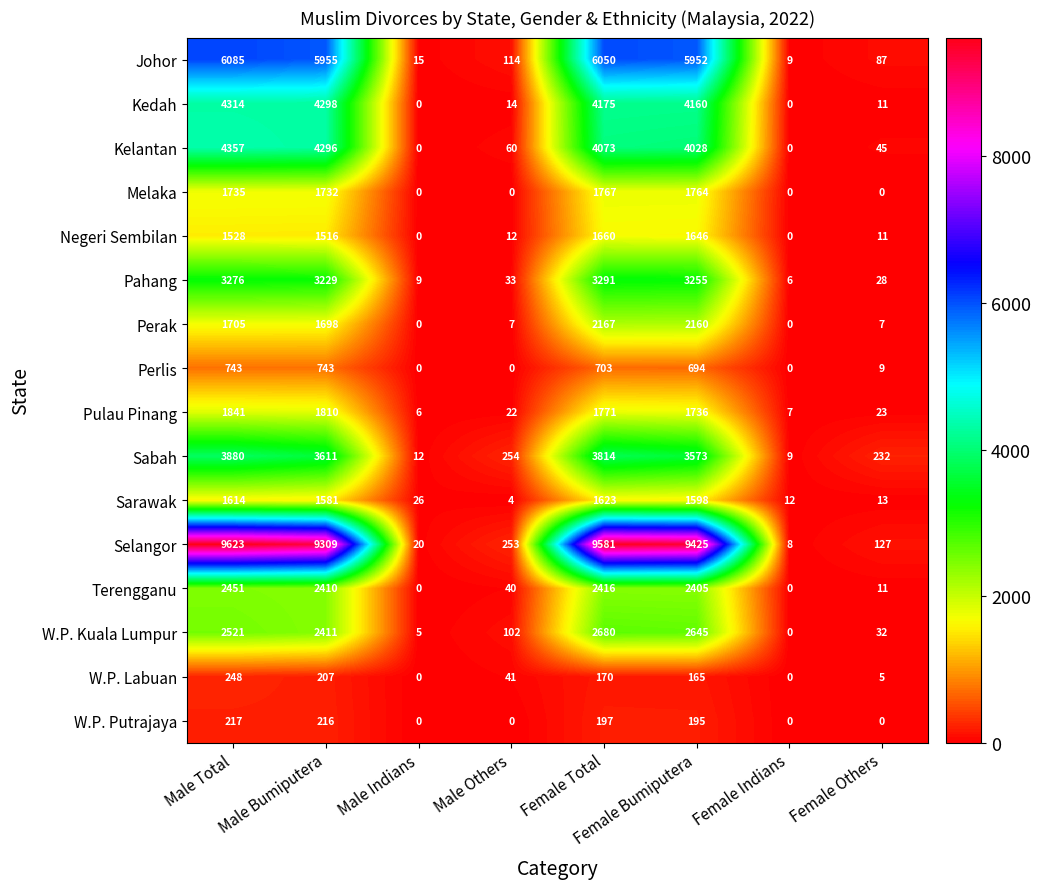

At Female Total, list the series in order from largest to smallest.

Selangor, Johor, Kedah, Kelantan, Sabah, Pahang, W.P. Kuala Lumpur, Terengganu, Perak, Pulau Pinang, Melaka, Negeri Sembilan, Sarawak, Perlis, W.P. Putrajaya, W.P. Labuan